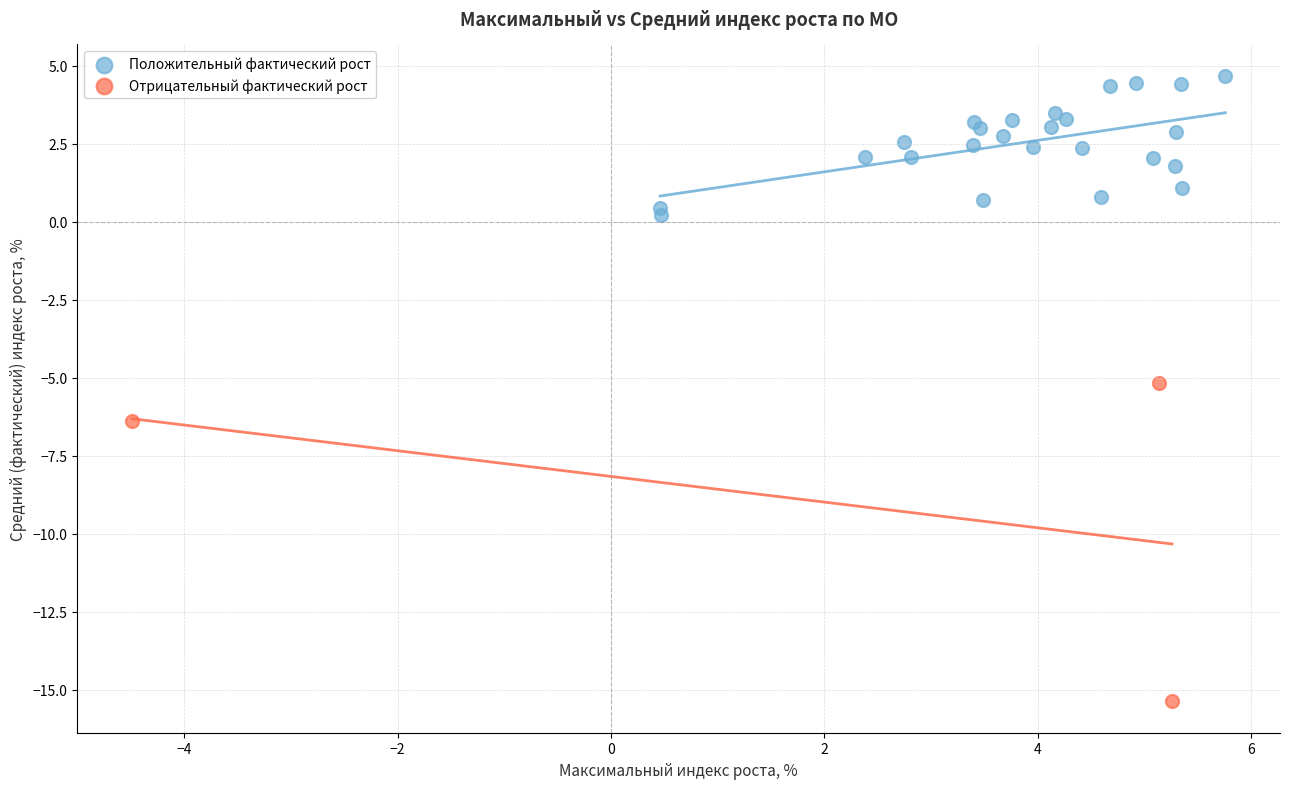

Which series has the largest Y range (max minus min)?

Отрицательный фактический рост